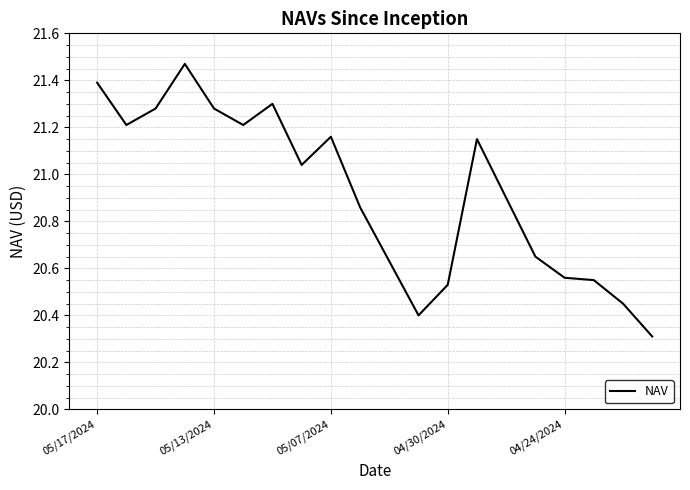

What is the difference between the maximum and minimum values?

1.2